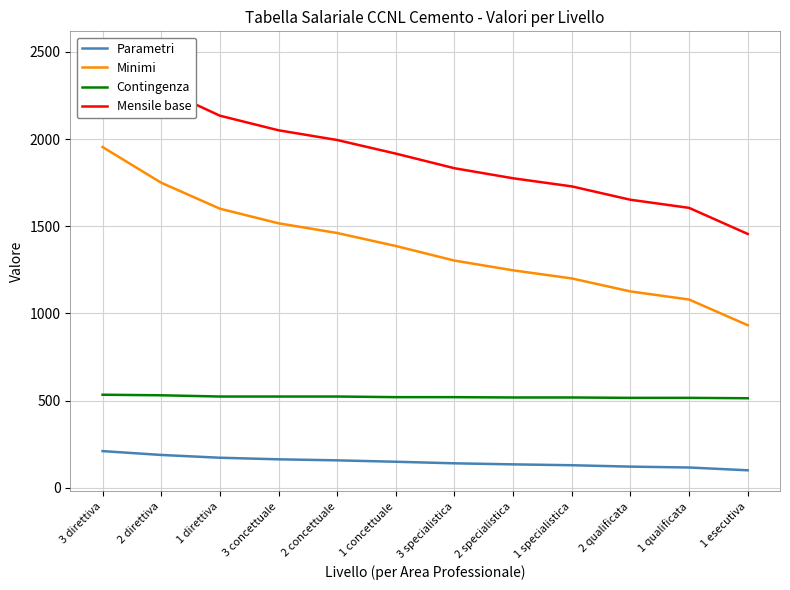

Reading left to right, list all the values displayed in this chart.

Parametri: 3 direttiva=210.0	2 direttiva=188.0	1 direttiva=172.0	3 concettuale=163.0	2 concettuale=157.0	1 concettuale=149.0	3 specialistica=140.0	2 specialistica=134.0	1 specialistica=129.0	2 qualificata=121.0	1 qualificata=116.0	1 esecutiva=100.0
Minimi: 3 direttiva=1954.2	2 direttiva=1749.5	1 direttiva=1600.6	3 concettuale=1516.9	2 concettuale=1461.0	1 concettuale=1386.6	3 specialistica=1302.8	2 specialistica=1247.0	1 specialistica=1200.5	2 qualificata=1126.0	1 qualificata=1079.5	1 esecutiva=932.1
Contingenza: 3 direttiva=533.4	2 direttiva=530.2	1 direttiva=523.1	3 concettuale=523.1	2 concettuale=523.1	1 concettuale=519.5	3 specialistica=519.5	2 specialistica=517.6	1 specialistica=517.6	2 qualificata=515.5	1 qualificata=515.5	1 esecutiva=513.2
Mensile base: 3 direttiva=2498.0	2 direttiva=2290.1	1 direttiva=2134.0	3 concettuale=2050.3	2 concettuale=1994.5	1 concettuale=1916.5	3 specialistica=1832.6	2 specialistica=1775.0	1 specialistica=1728.5	2 qualificata=1651.8	1 qualificata=1605.3	1 esecutiva=1455.7